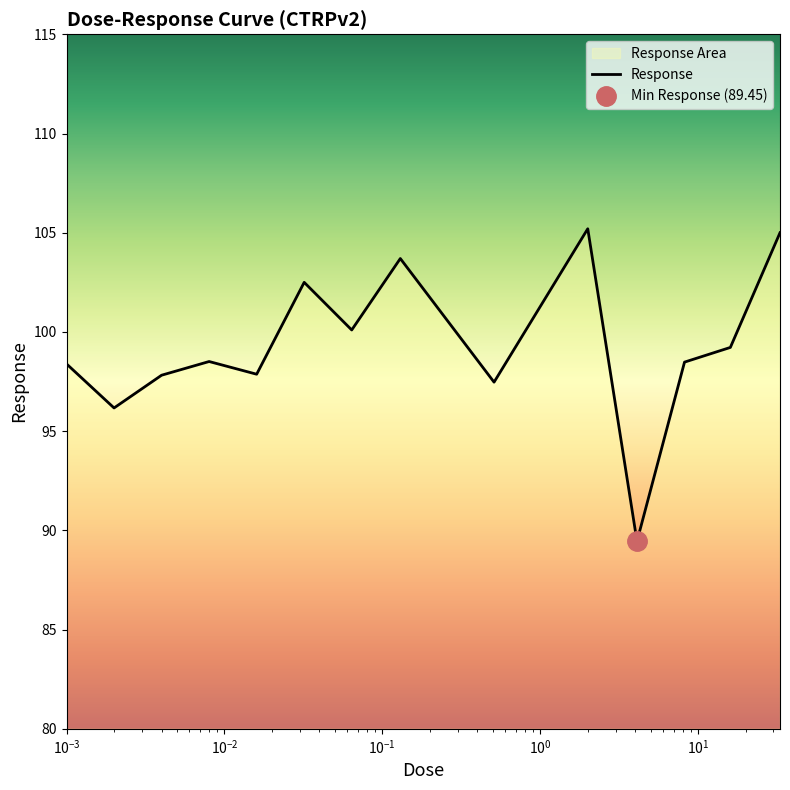

Which has a higher value, 0.032 or 0.51?

0.032